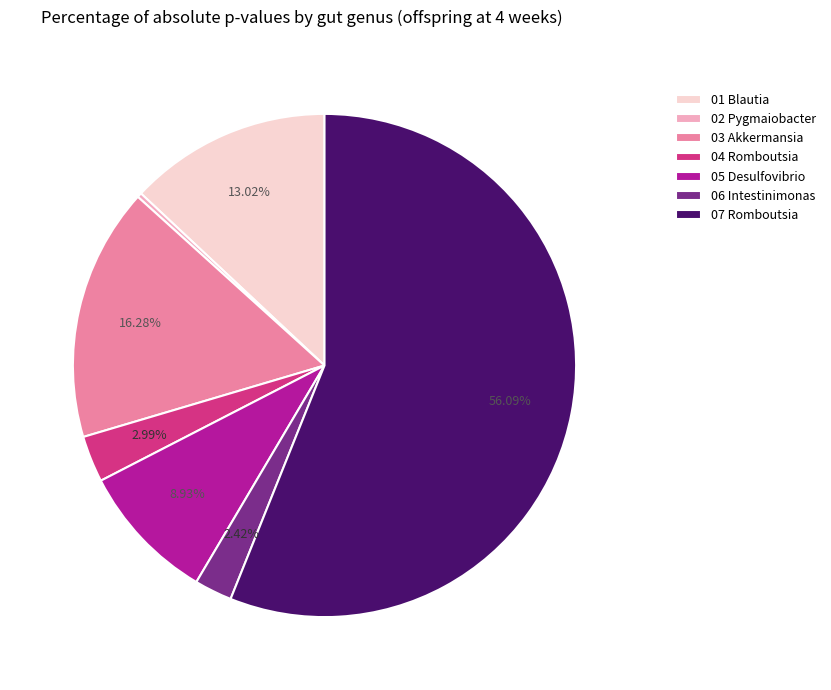

Which has a higher value, 05 Desulfovibrio or 07 Romboutsia?

07 Romboutsia